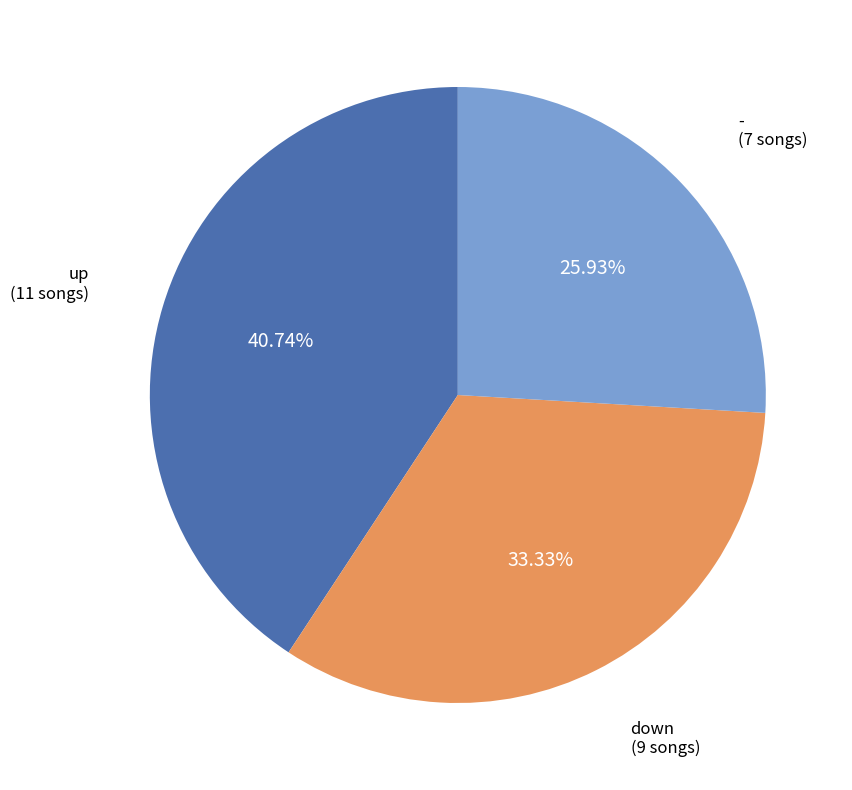

Does any single category account for the majority?

No